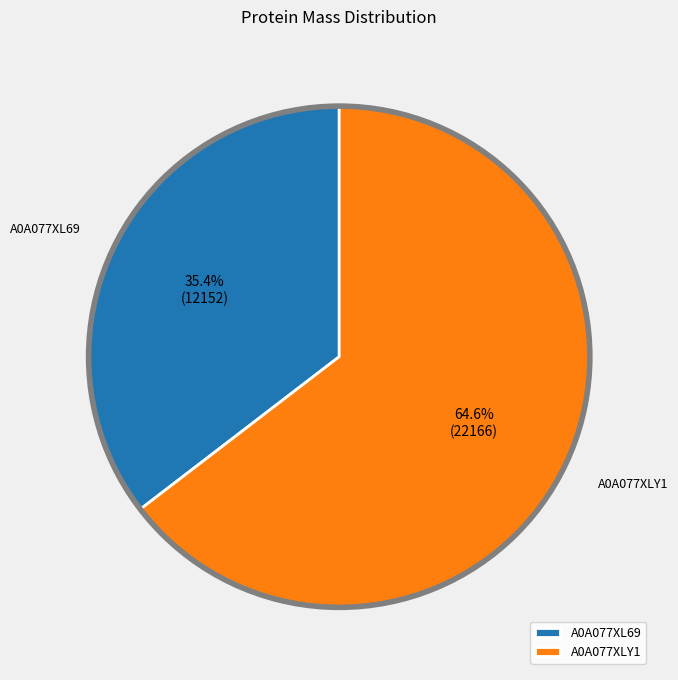

The A0A077XL69 slice represents 24% of the pie. True or false?

False